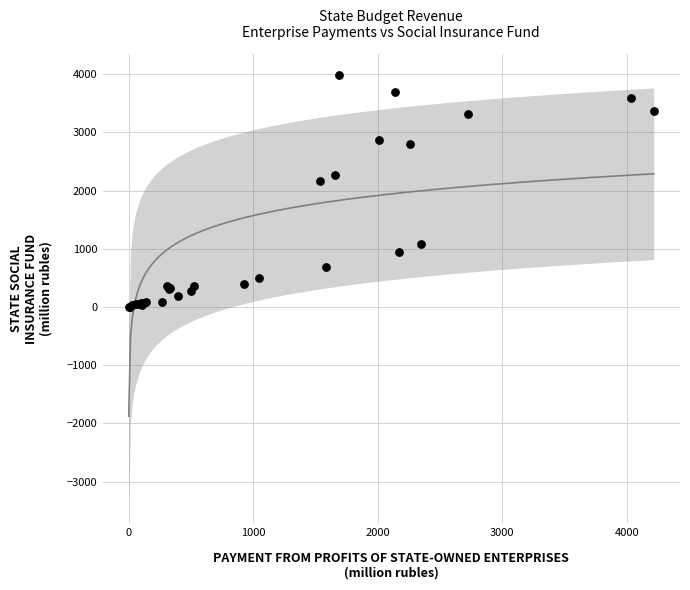

What Y value in the scatter plot is closest to 1991?

2159.4